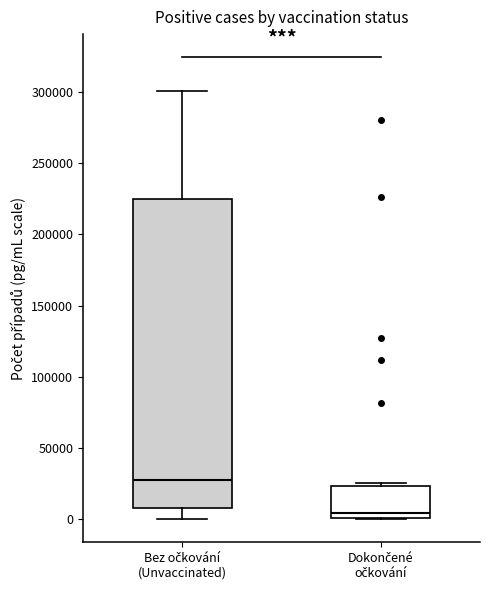

Reading left to right, transcribe this box plot: for each box, give where its median line is, the range the box spans, and where its two whiskers end, as read against the y-axis. The values are not printed on the chart, so give them approximately, as read against the axis.

Bez očkování (Unvaccinated): median 30000, box 10000 to 225000, whiskers 0 to 300000
Dokončené očkování: median 5000, box 0 to 25000, whiskers 0 to 25000 (just above the box's upper edge)